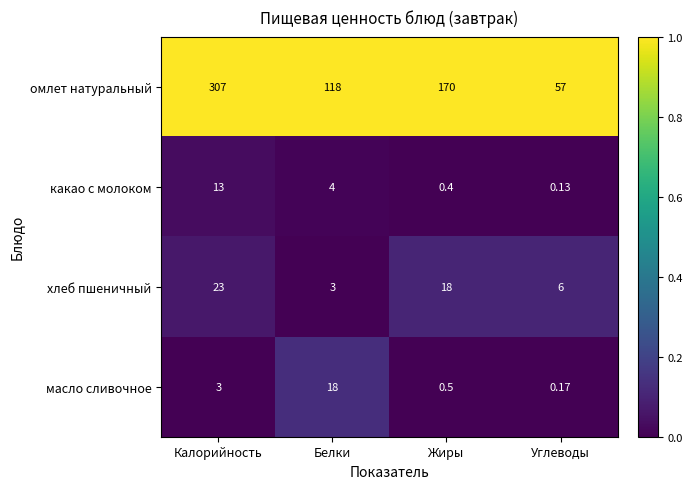

Where is омлет натуральный nearest to the value 182?

Жиры